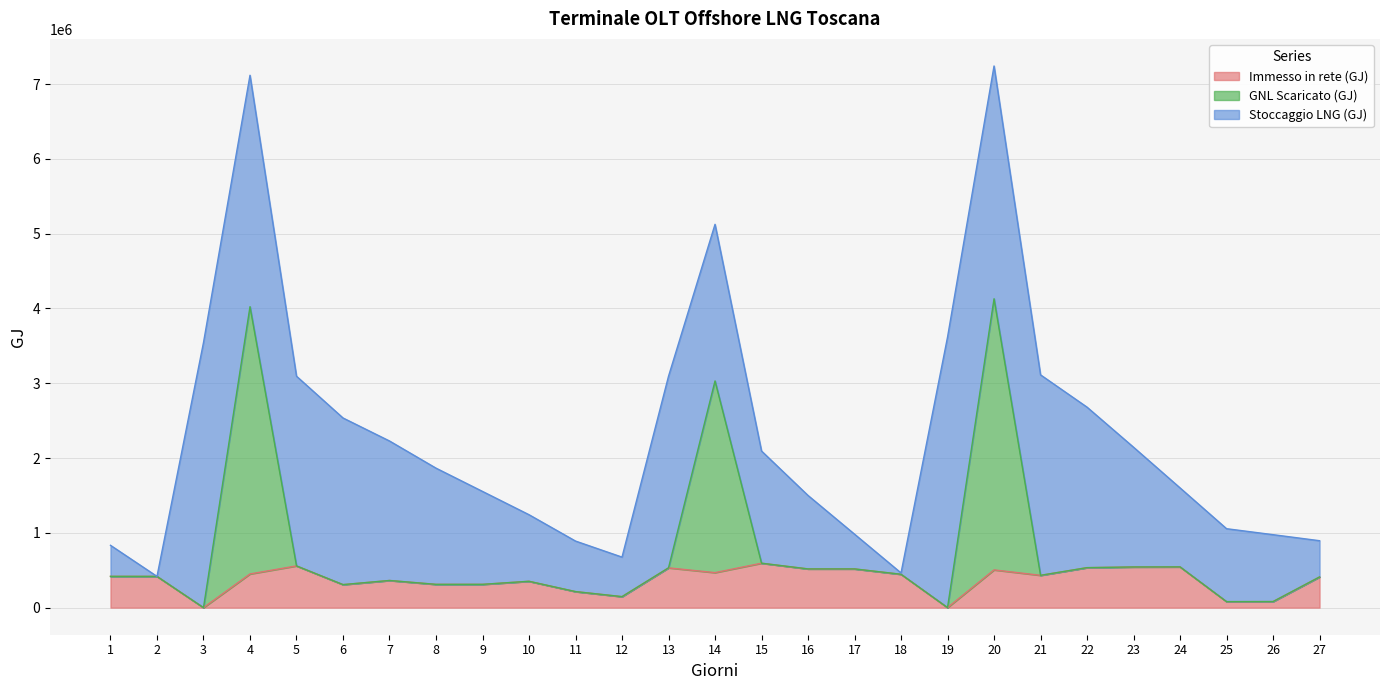

Where is the first local minimum for GNL Scaricato (GJ)?

3